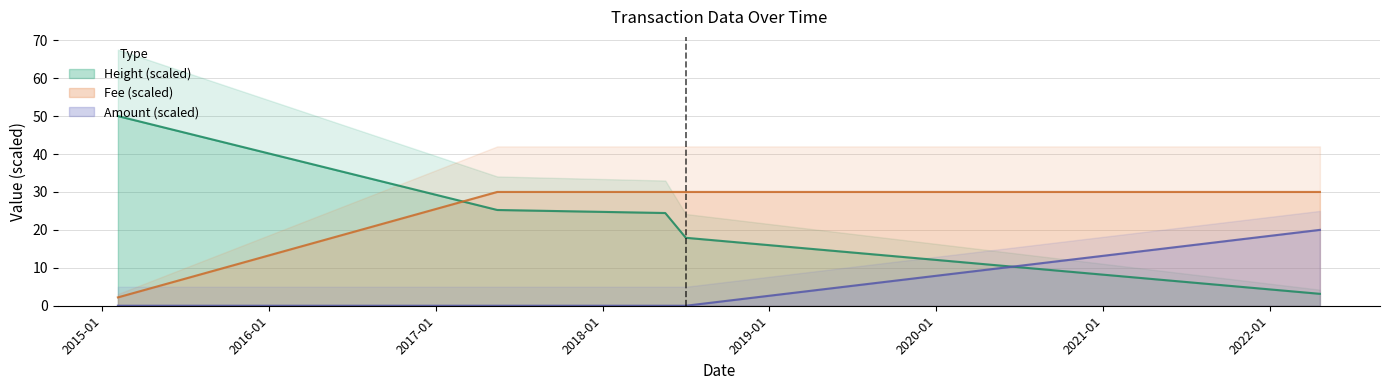

Which category has the lowest value in the Amount series?

2017-05-15